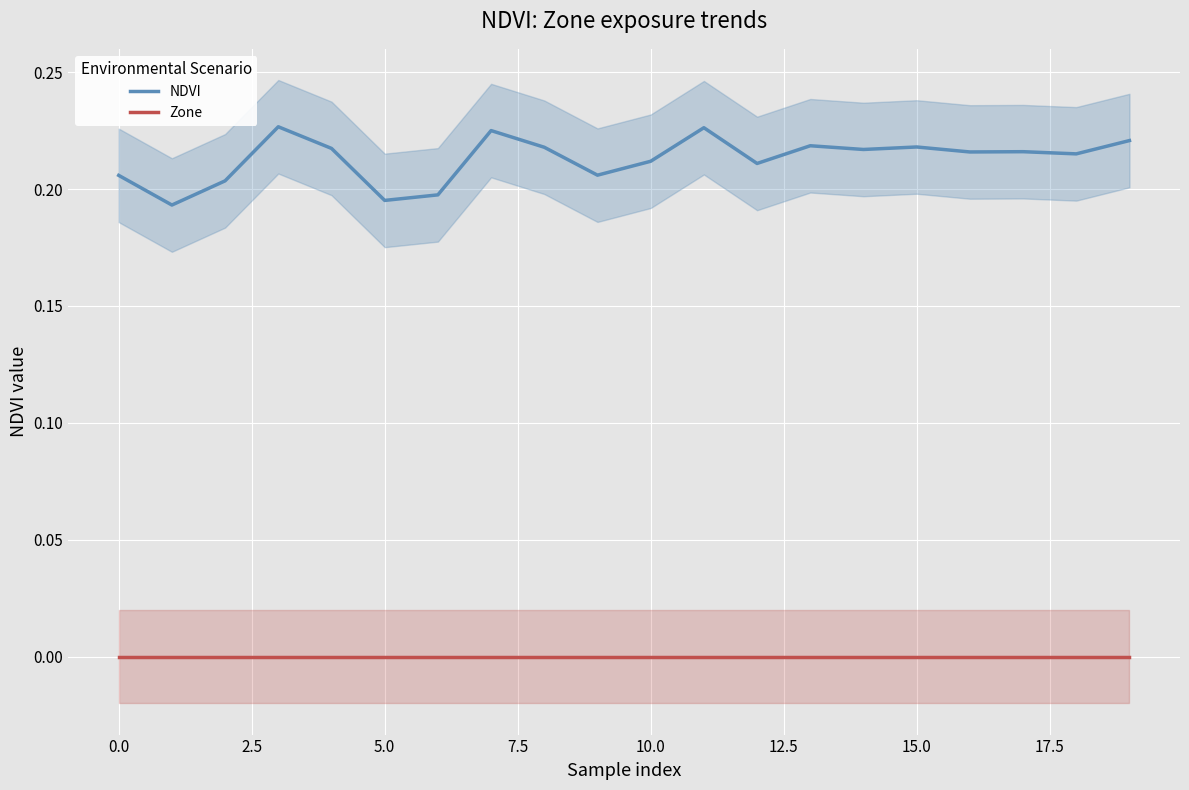

True or false: NDVI and Zone cross at least once.

False